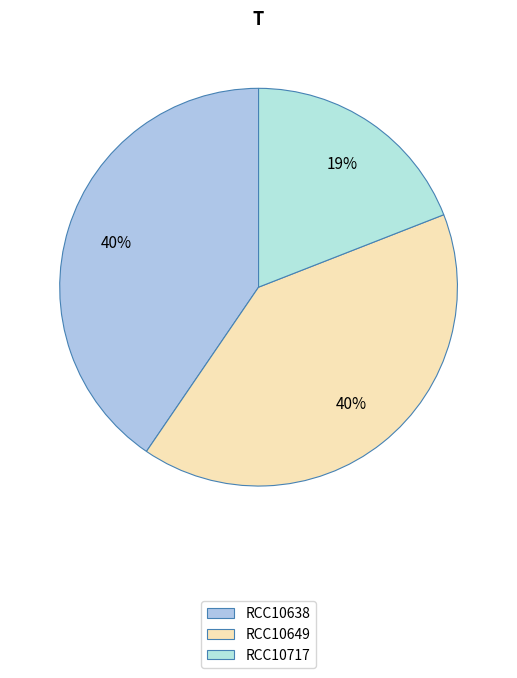

Which category has the smallest portion of the pie?

RCC10717